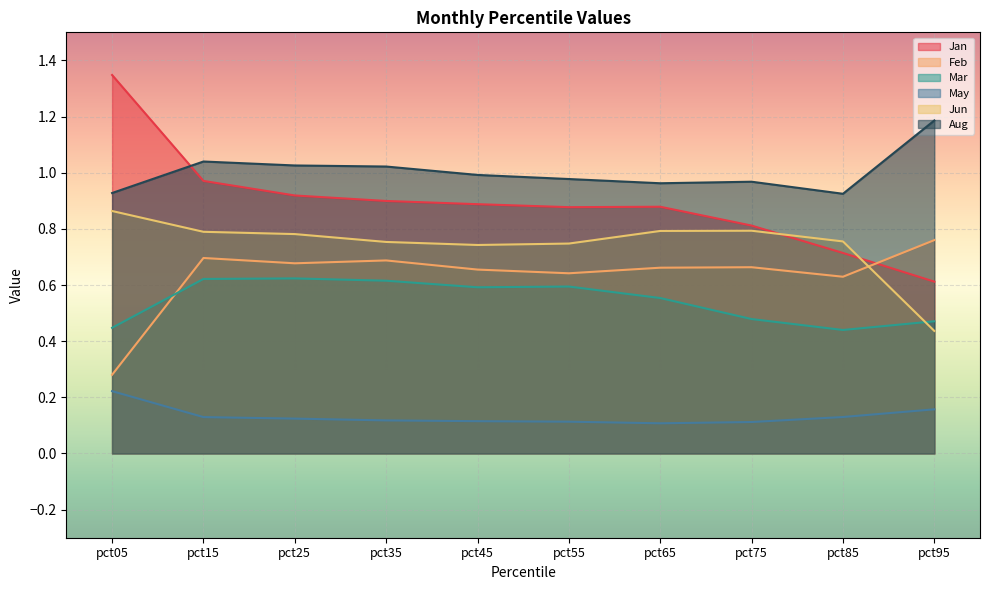

How many lines are shown in the chart?

6